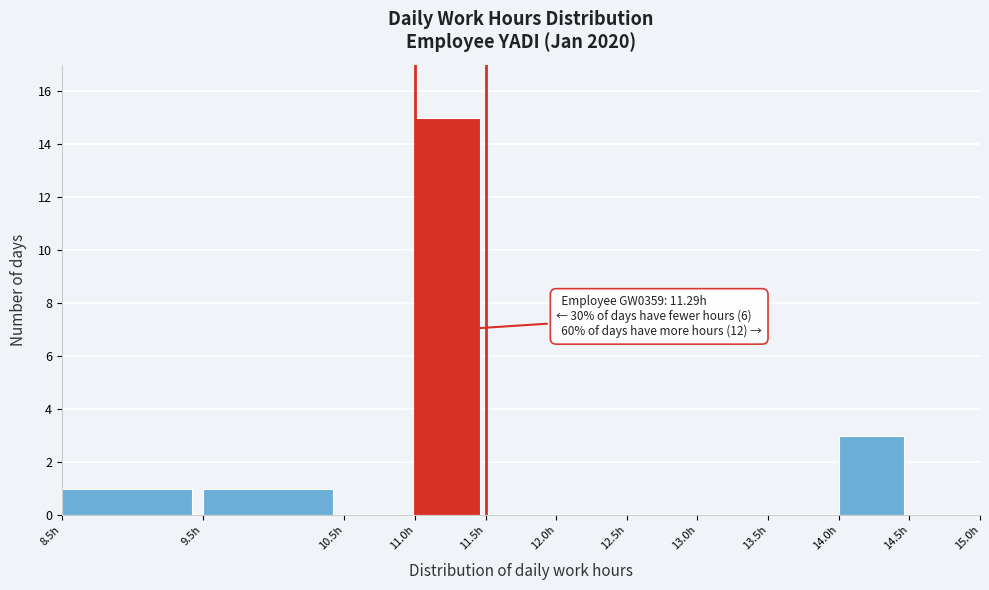

Over which range of the x-axis is the bar tallest?

11.0 to 11.5